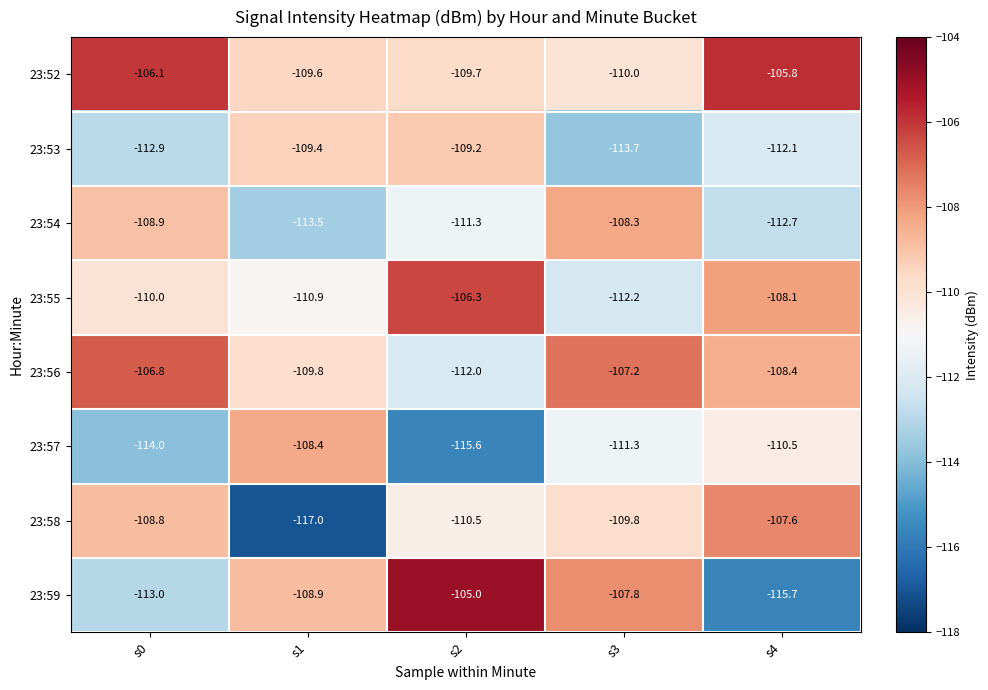

At s2, list the series in order from smallest to largest.

23:57, 23:56, 23:54, 23:58, 23:52, 23:53, 23:55, 23:59